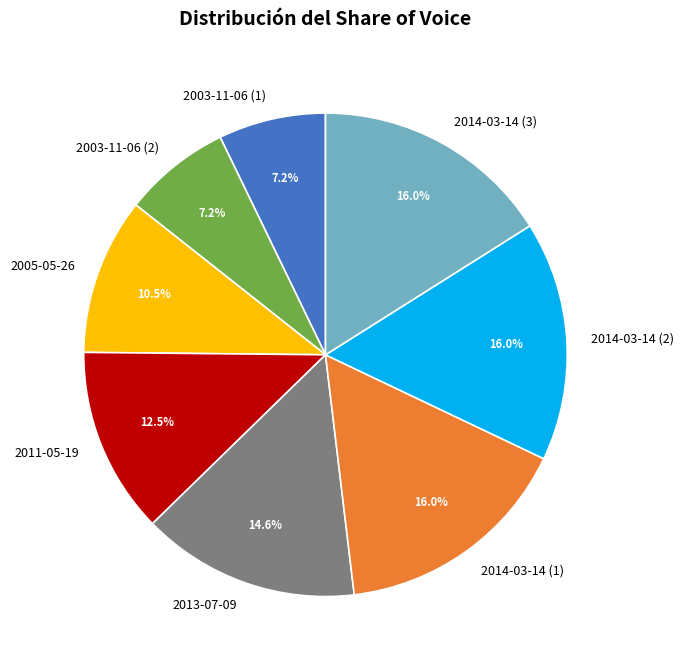

Count the number of slices in the pie.

8